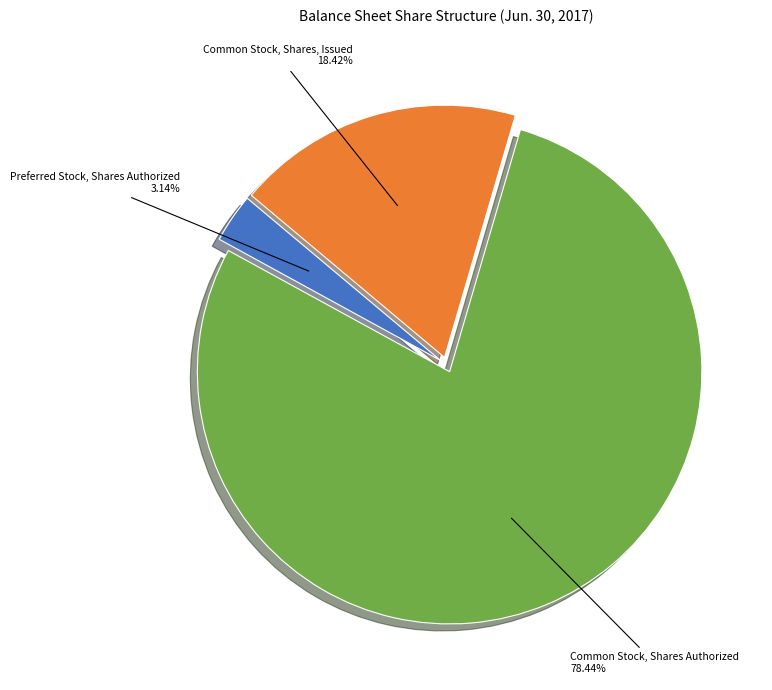

Is there a majority slice in this chart?

Yes